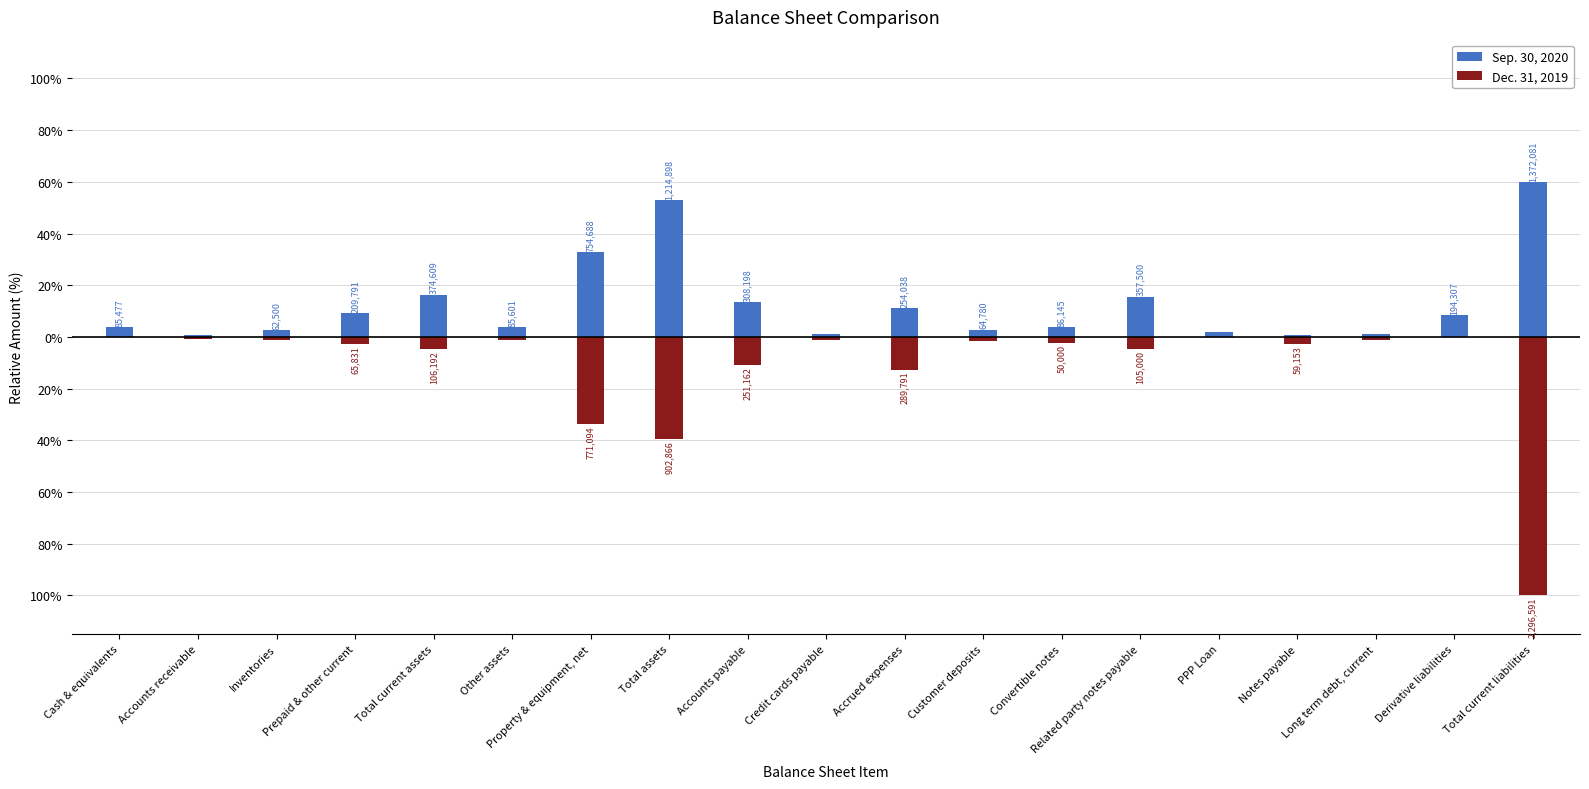

What is the sum of the Dec. 31, 2019 values at Inventories and Total assets?

-40.4